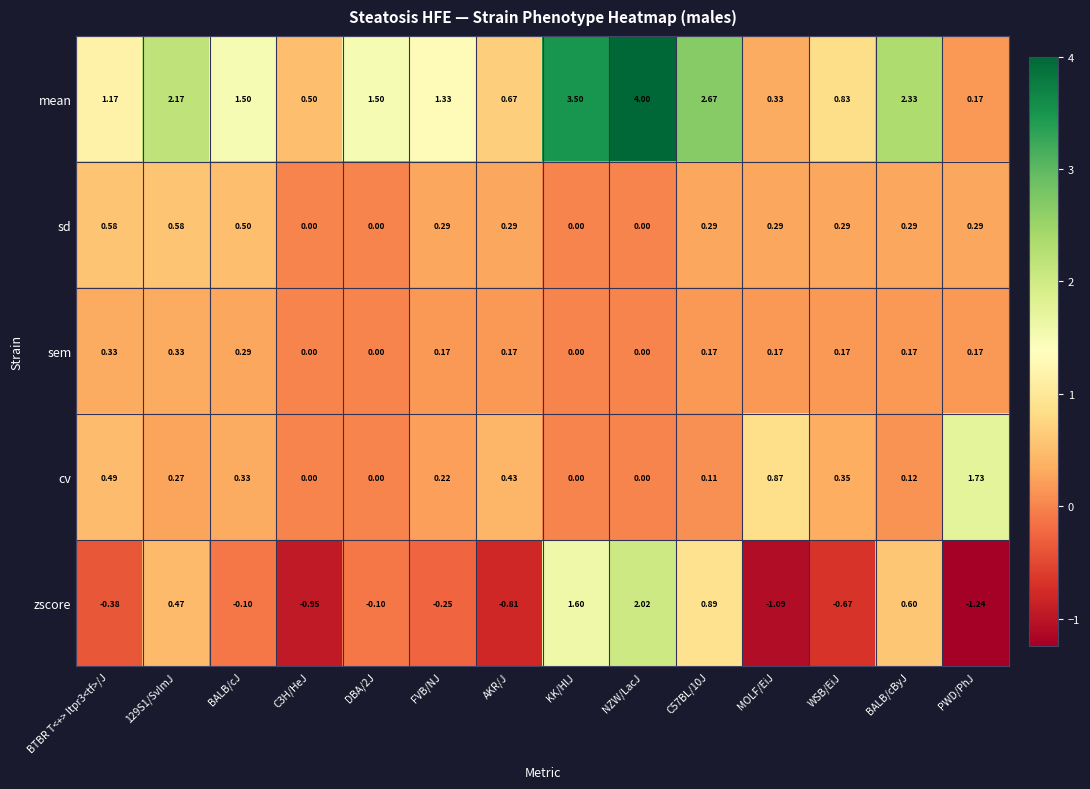

Which label corresponds to the smallest value in the chart?

PWD/PhJ